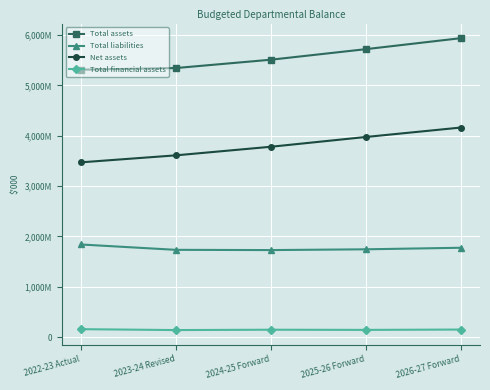

Is the value of Total financial assets at 2026-27 Forward greater than the value of Total assets at 2022-23 Actual?

No